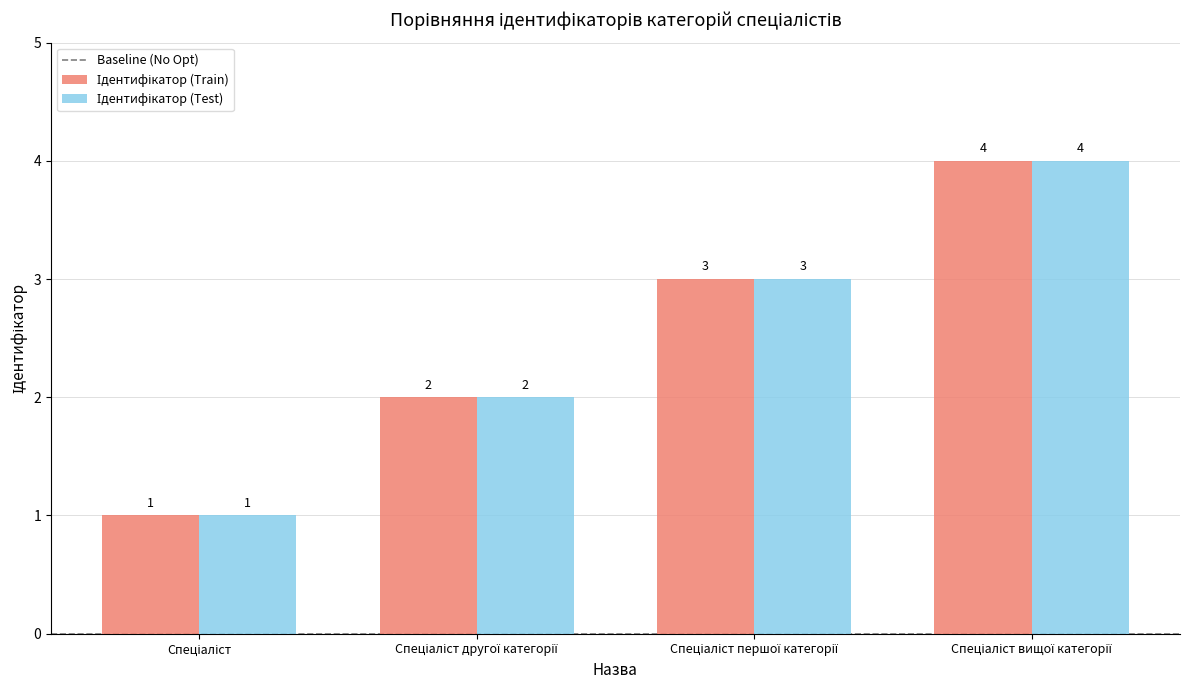

What is the approximate value of Ідентифікатор (Test) at Спеціаліст другої категорії?

2